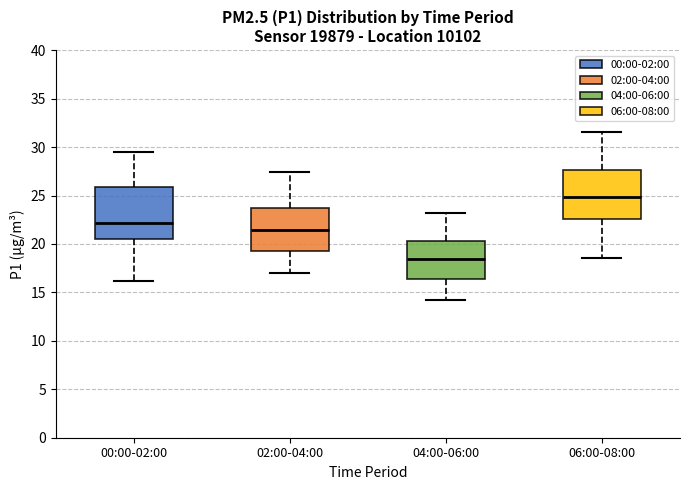

Reading left to right, transcribe this box plot: for each box, give where its median line is, the range the box spans, and where its two whiskers end, as read against the y-axis. The values are not printed on the chart, so give them approximately, as read against the axis.

00:00-02:00: median 22.0, box 20.5 to 26.0, whiskers 16.0 to 29.5
02:00-04:00: median 21.5, box 19.5 to 23.5, whiskers 17.0 to 27.5
04:00-06:00: median 18.5, box 16.5 to 20.5, whiskers 14.5 to 23.0
06:00-08:00: median 25.0, box 22.5 to 27.5, whiskers 18.5 to 31.5